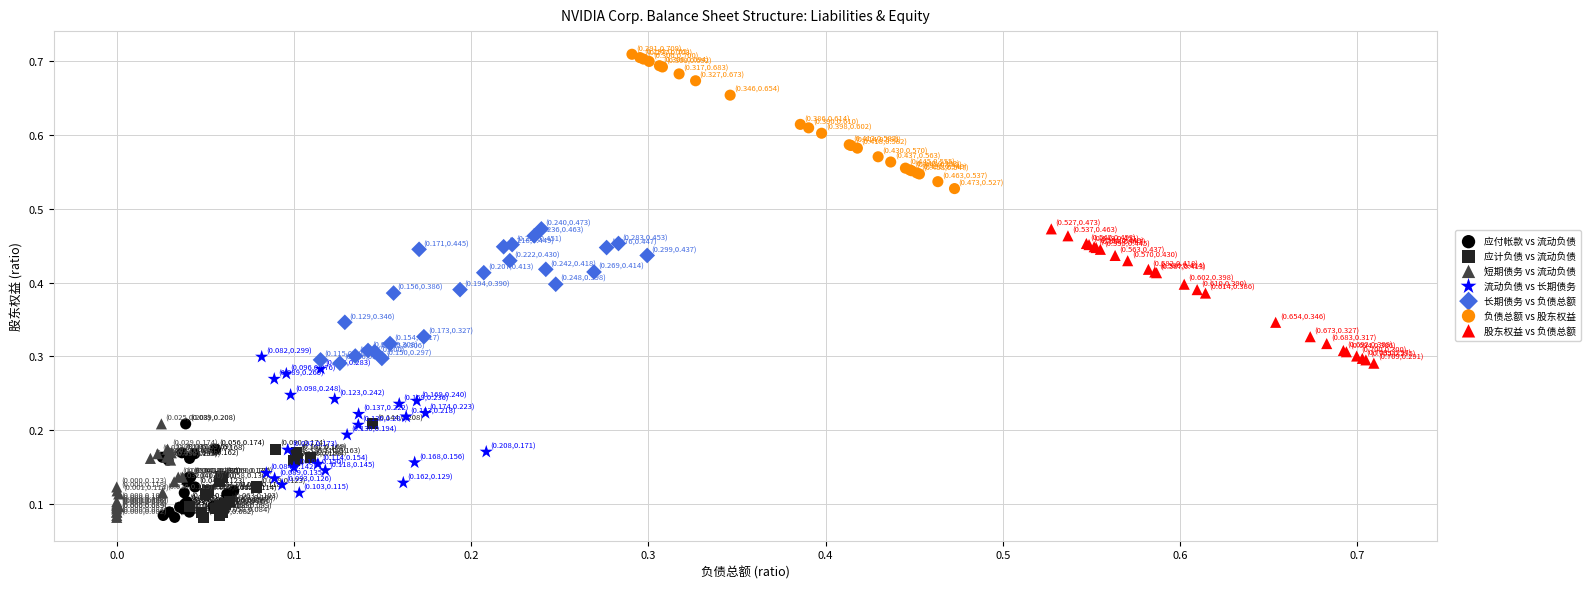

Which series contains the highest Y value?

负债总额 vs 股东权益